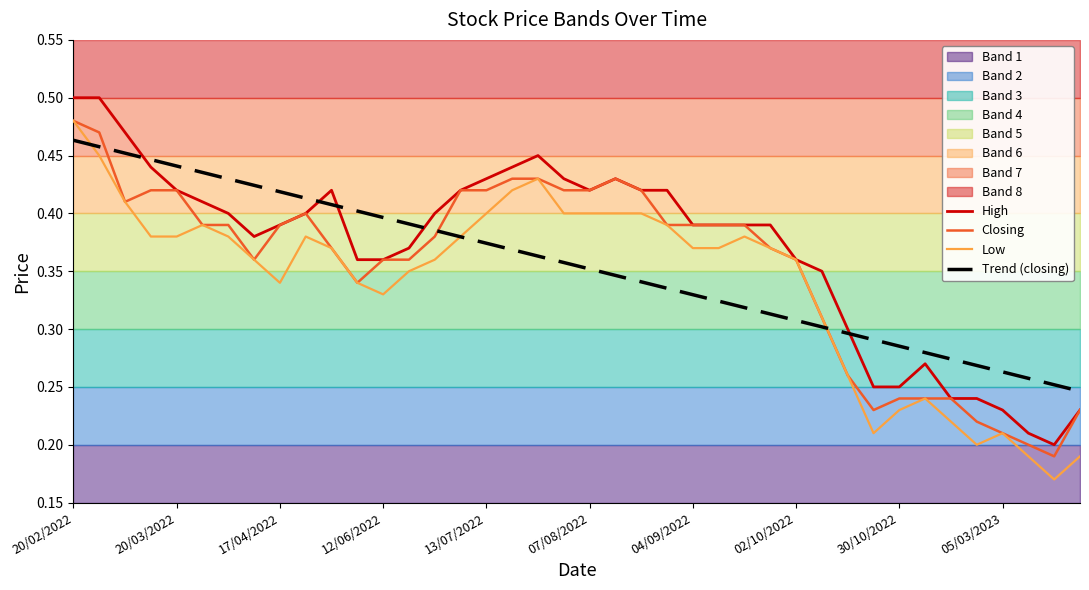

True or false: High has a value of 0.3 at 21.

False